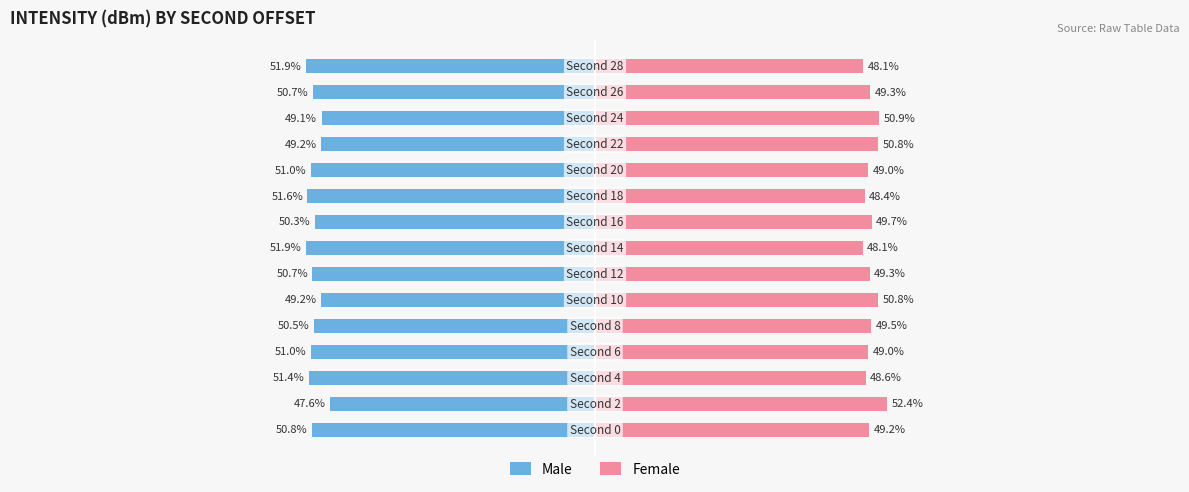

Is it true that Male equals -90.5 at 0?

False